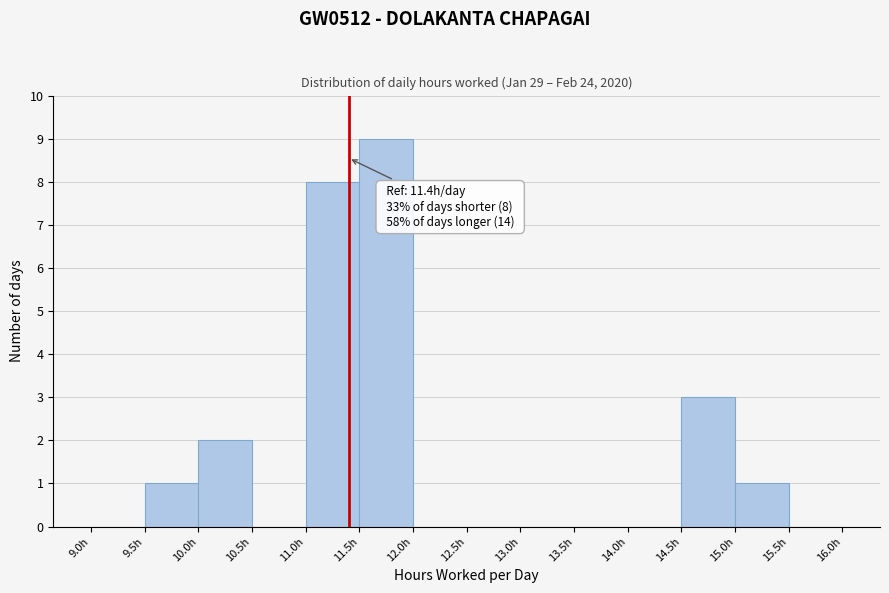

Which range on the x-axis has the tallest bar?

11.5 to 12.0